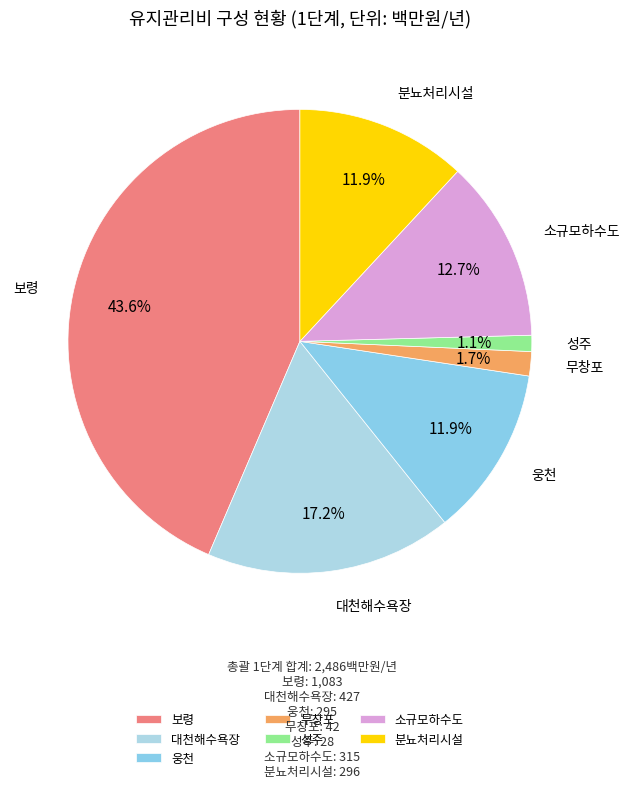

To the nearest percent, what is the combined percentage of 분뇨처리시설 and 보령?

55%